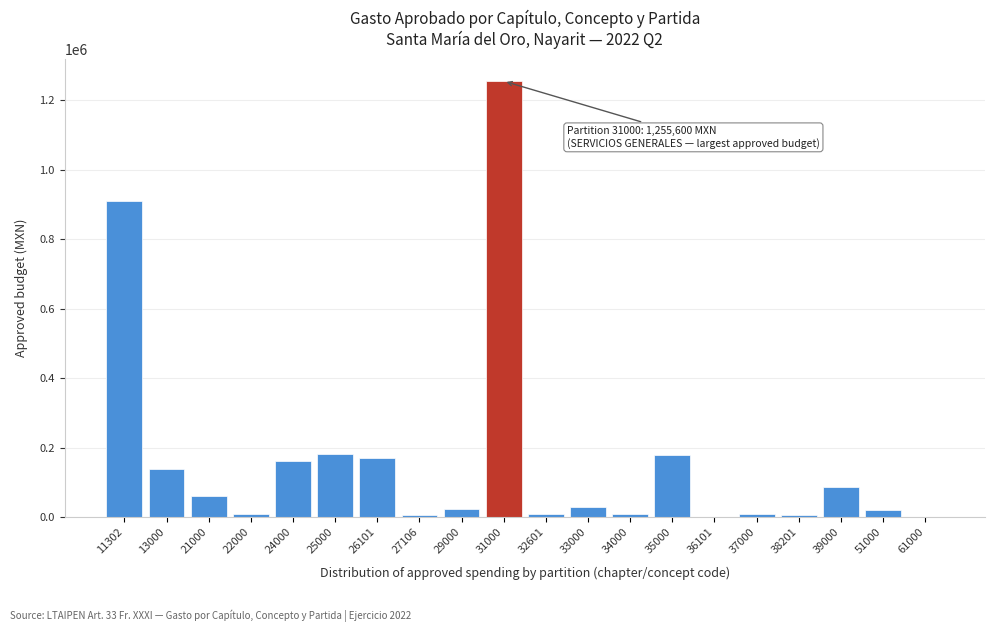

The chart shows a value of 434175.5 at 31000. True or false?

False